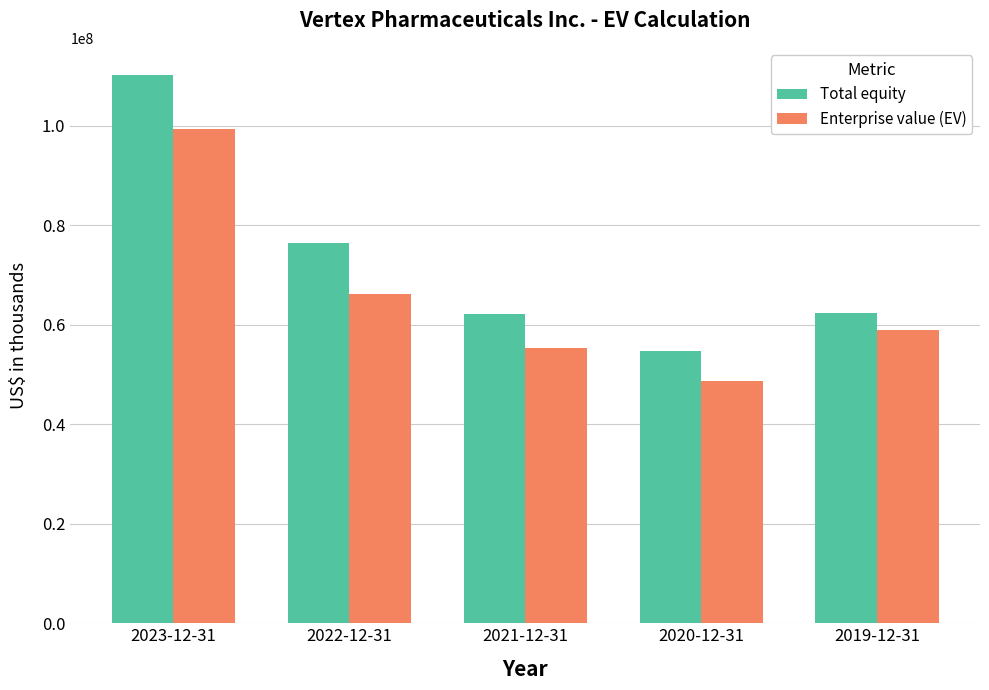

Is the value of Total equity at 2019-12-31 greater than the value of Enterprise value (EV) at 2019-12-31?

Yes